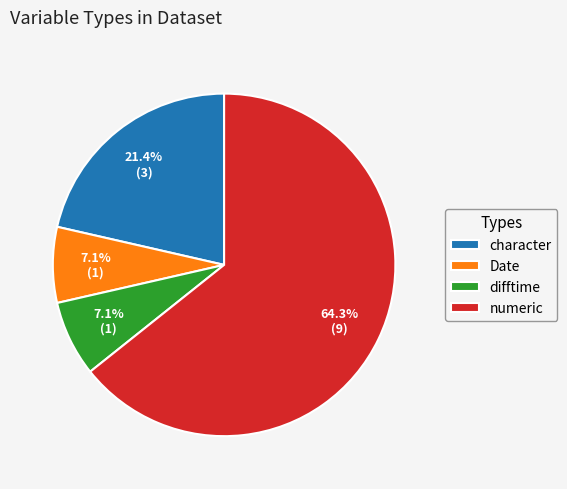

The difftime slice represents 7% of the pie. True or false?

True